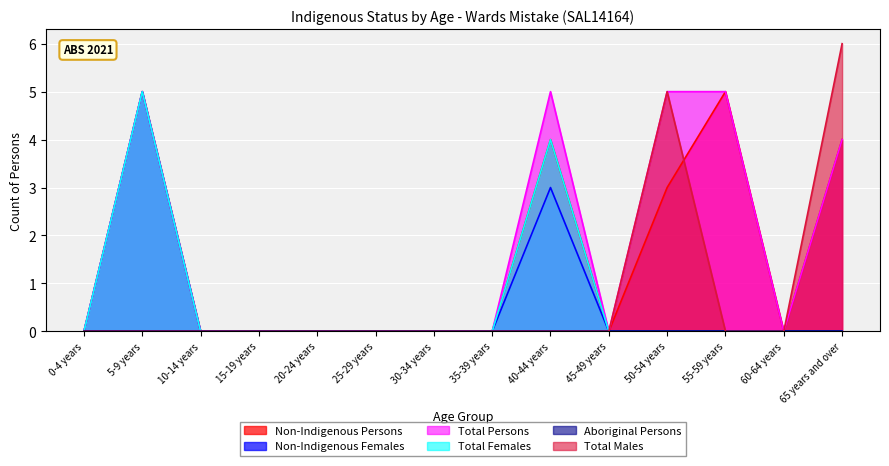

Reading left to right, what are all the values shown in this chart?

Non-Indigenous Persons: 0-4 years=0	5-9 years=5	10-14 years=0	15-19 years=0	20-24 years=0	25-29 years=0	30-34 years=0	35-39 years=0	40-44 years=4	45-49 years=0	50-54 years=3	55-59 years=5	60-64 years=0	65 years and over=4
Non-Indigenous Females: 0-4 years=0	5-9 years=5	10-14 years=0	15-19 years=0	20-24 years=0	25-29 years=0	30-34 years=0	35-39 years=0	40-44 years=3	45-49 years=0	50-54 years=0	55-59 years=0	60-64 years=0	65 years and over=0
Total Persons: 0-4 years=0	5-9 years=5	10-14 years=0	15-19 years=0	20-24 years=0	25-29 years=0	30-34 years=0	35-39 years=0	40-44 years=5	45-49 years=0	50-54 years=5	55-59 years=5	60-64 years=0	65 years and over=4
Total Females: 0-4 years=0	5-9 years=5	10-14 years=0	15-19 years=0	20-24 years=0	25-29 years=0	30-34 years=0	35-39 years=0	40-44 years=4	45-49 years=0	50-54 years=0	55-59 years=0	60-64 years=0	65 years and over=0
Total Males: 0-4 years=0	5-9 years=0	10-14 years=0	15-19 years=0	20-24 years=0	25-29 years=0	30-34 years=0	35-39 years=0	40-44 years=0	45-49 years=0	50-54 years=5	55-59 years=0	60-64 years=0	65 years and over=6